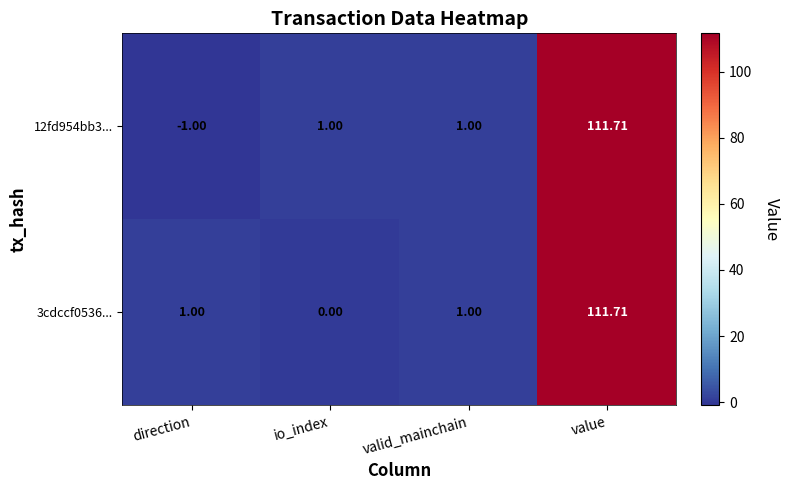

Count the number of data series in this chart.

2